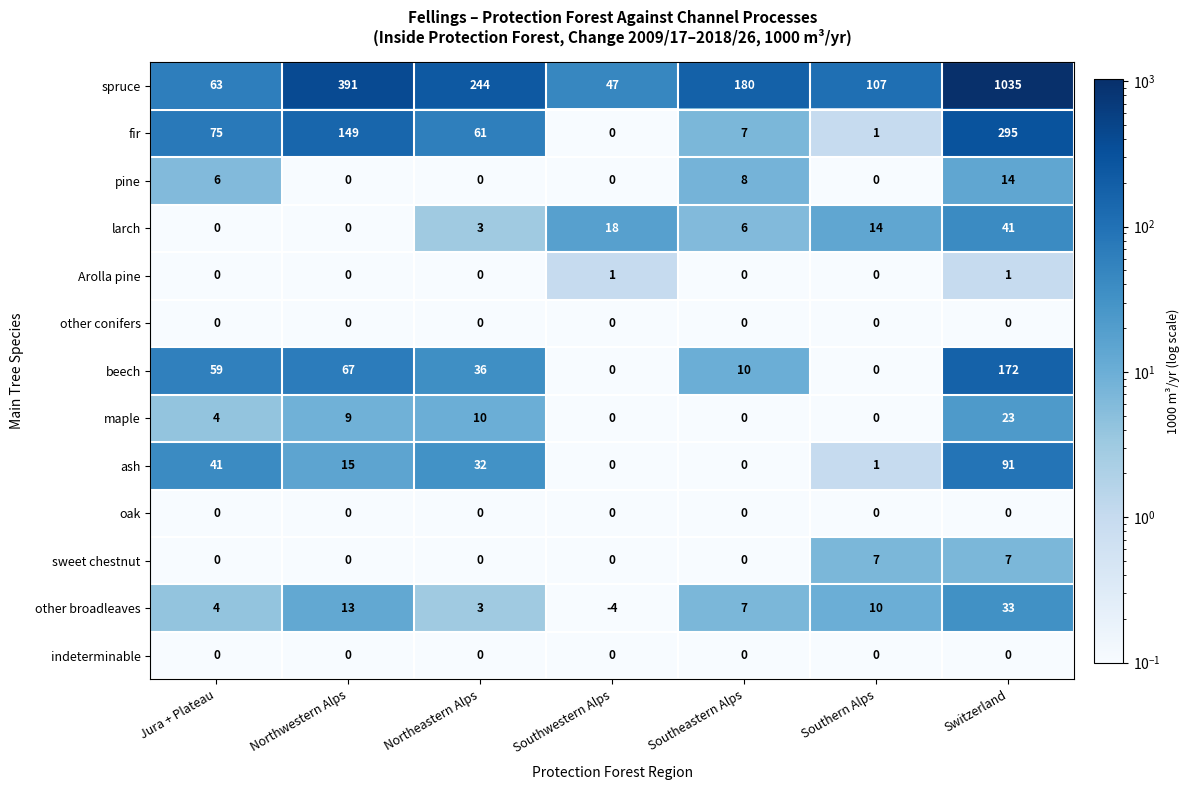

Count the sweet chestnut values in the range 0 to 7.

7